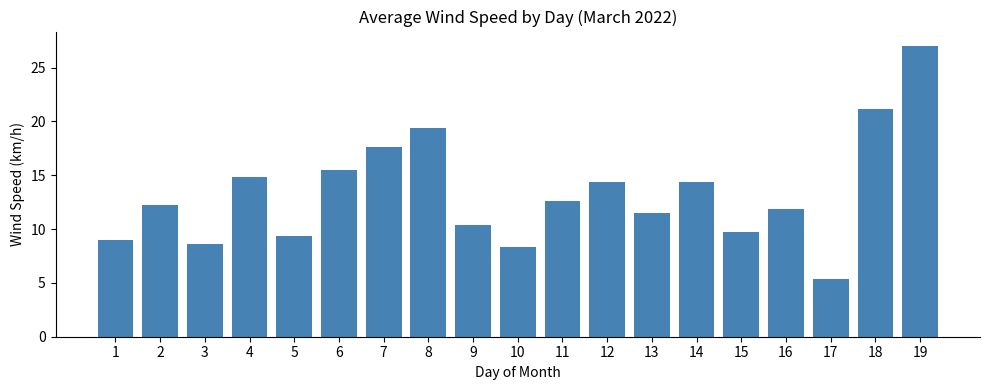

Approximately how many times larger is the value at 7 compared to 15?

1.8